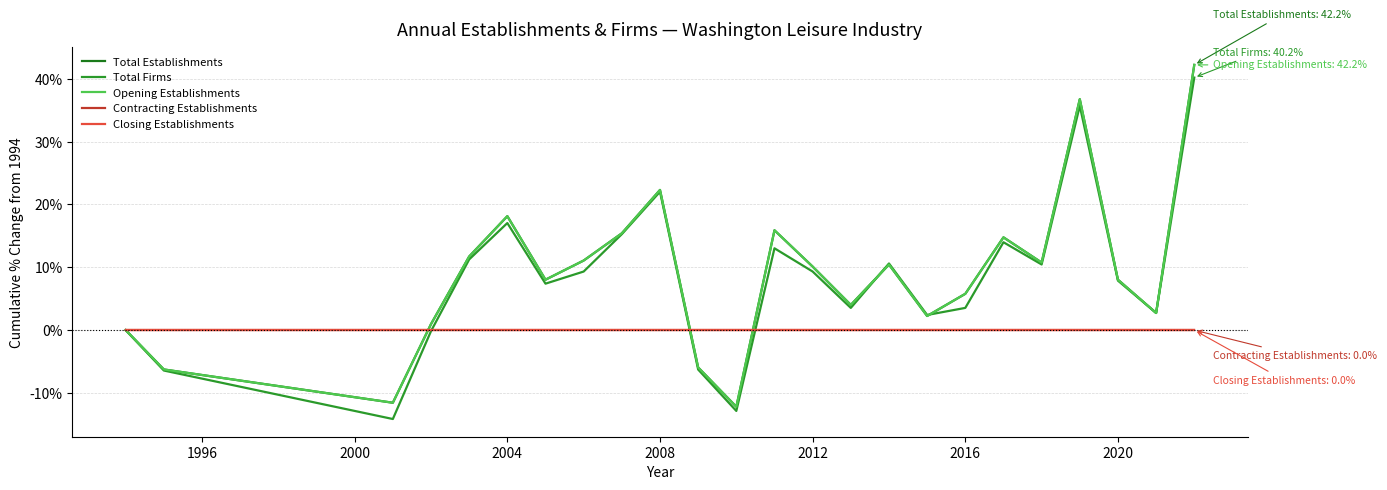

How many lines are shown in the chart?

5